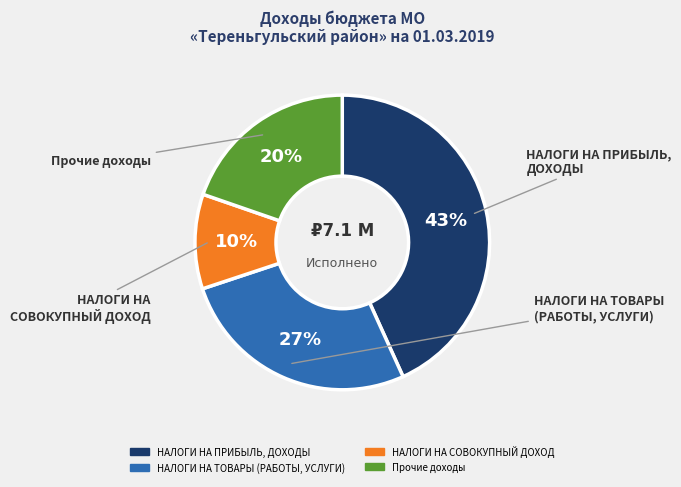

To the nearest percent, what is the average slice percentage?

25%